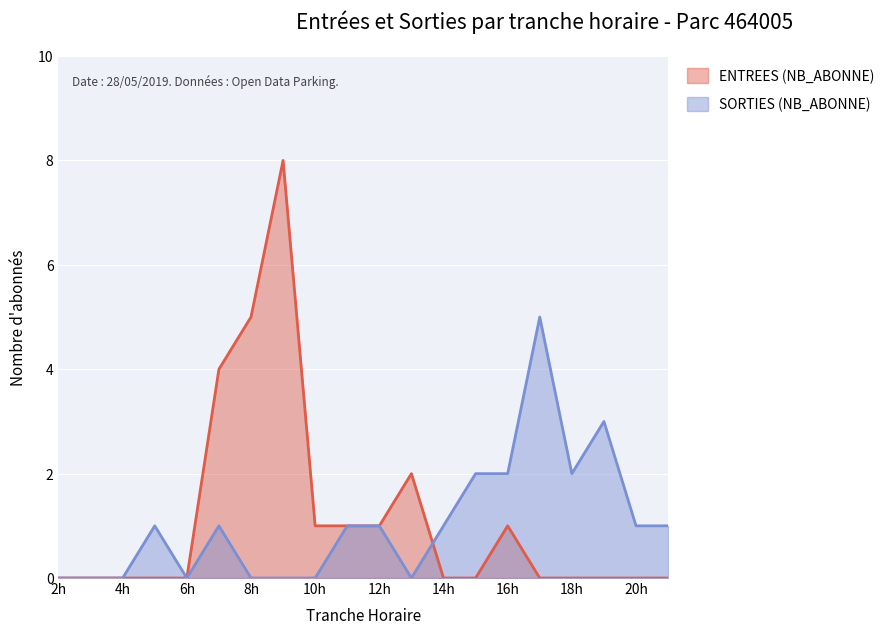

How many lines are shown in the chart?

2